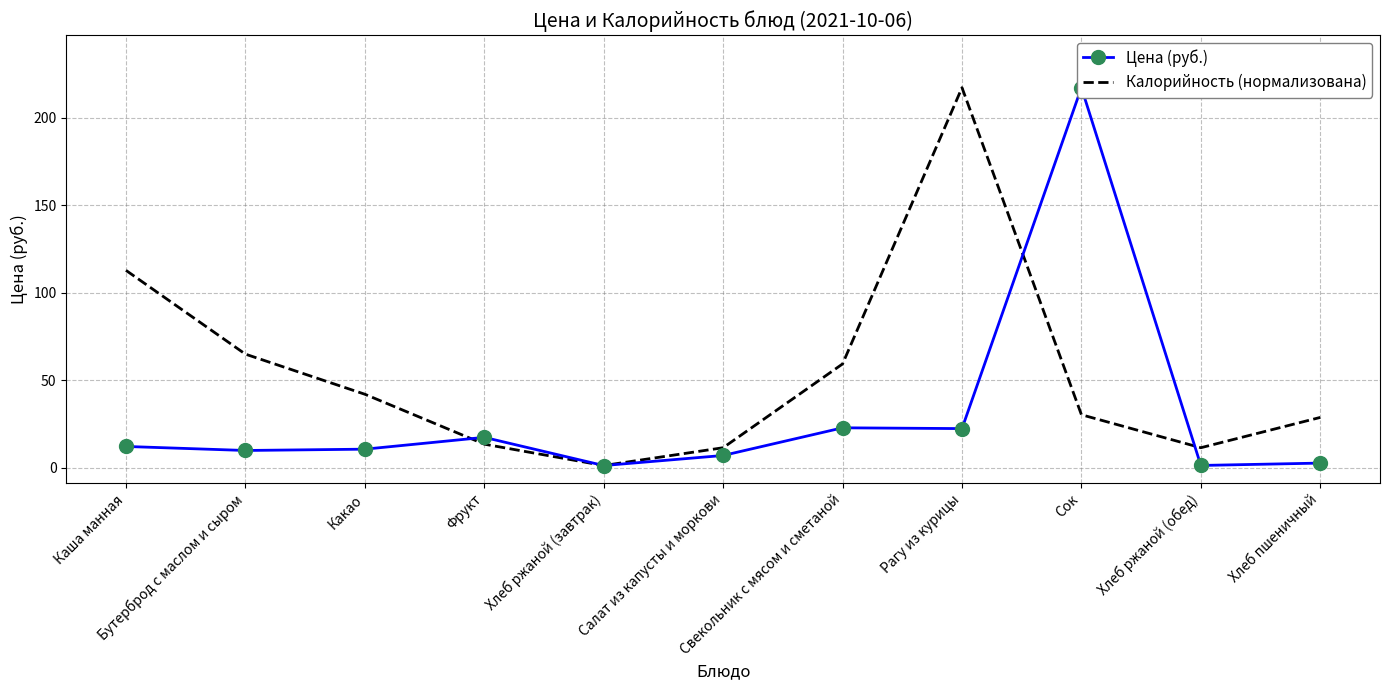

What is the total value across all series at Хлеб пшеничный?

31.7